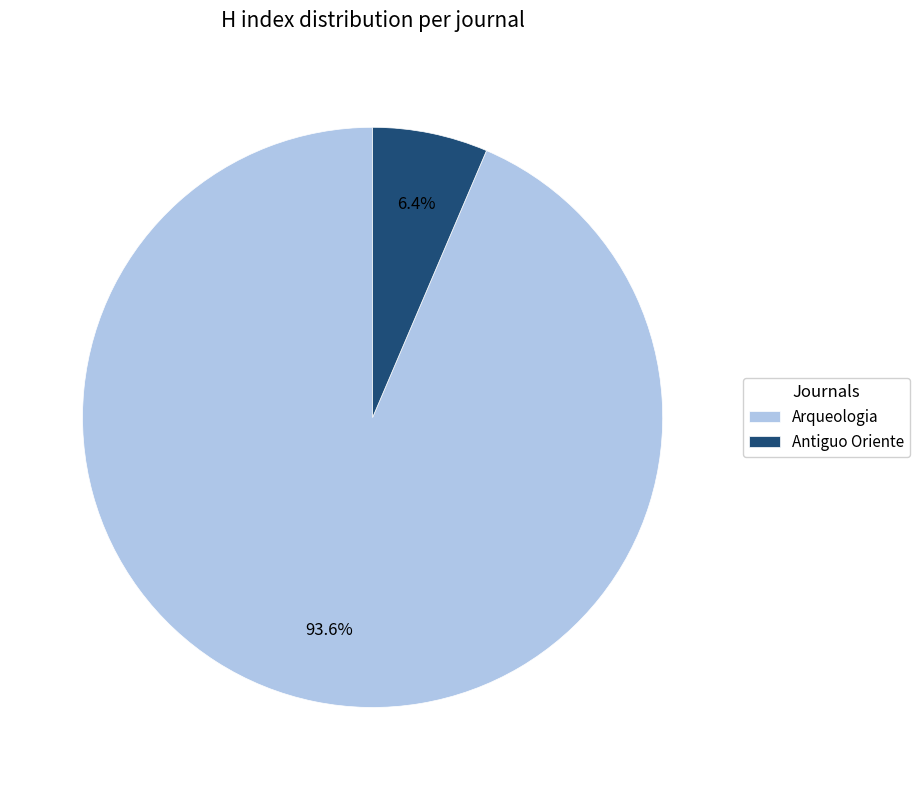

How many slices are in this pie chart?

2